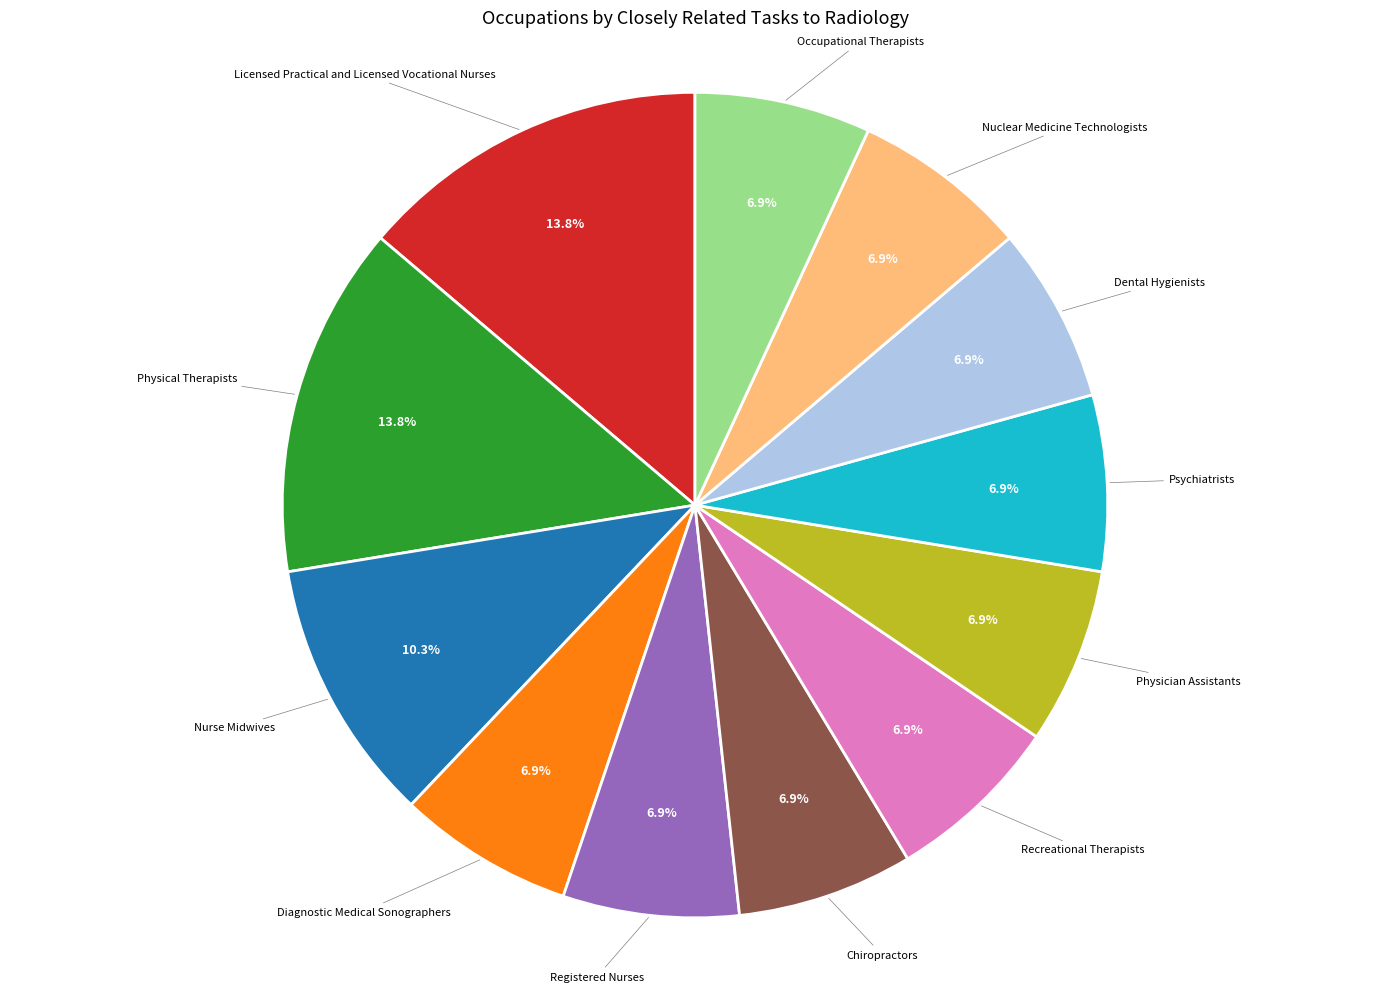

To the nearest percent, what is the average slice percentage?

8%